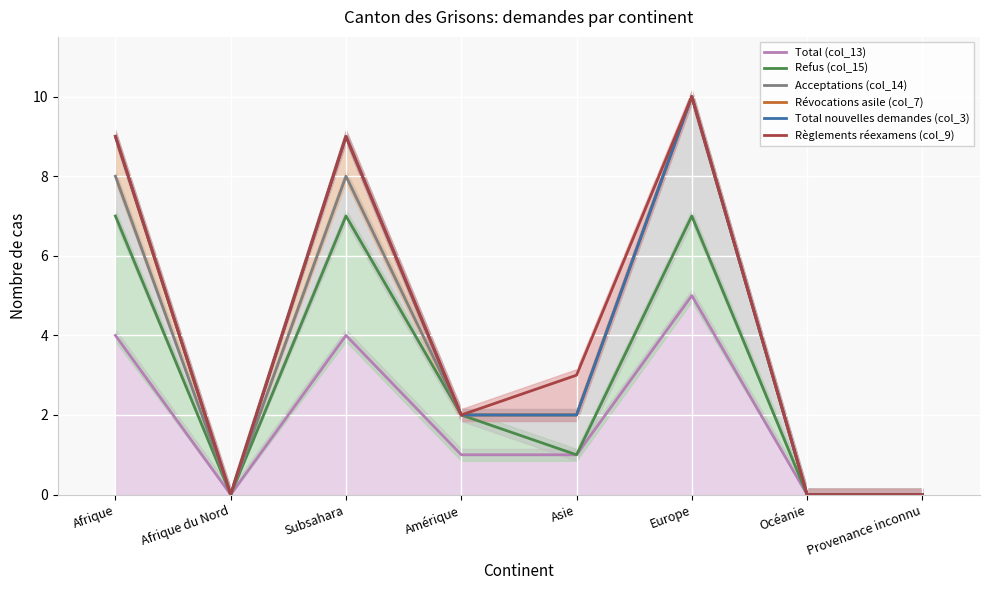

List the labels in order of Révocations asile (col_7) value, largest first.

Europe, Afrique, Subsahara, Amérique, Asie, Afrique du Nord, Océanie, Provenance inconnu